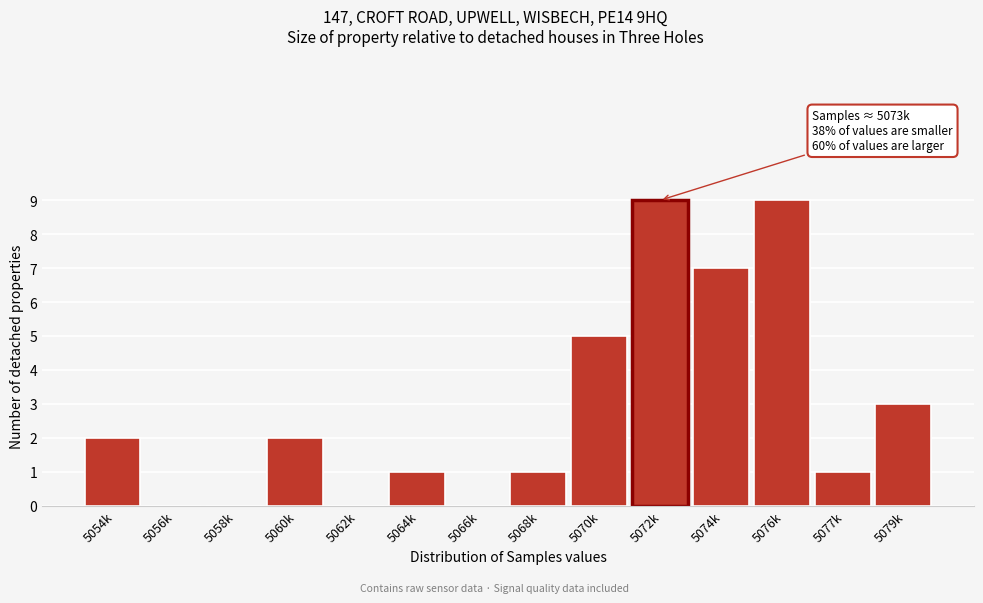

Reading right to left, what are all the values shown in this chart?

5079k=3	5077k=1	5076k=9	5074k=7	5072k=9	5070k=5	5068k=1	5066k=0	5064k=1	5062k=0	5060k=2	5058k=0	5056k=0	5054k=2